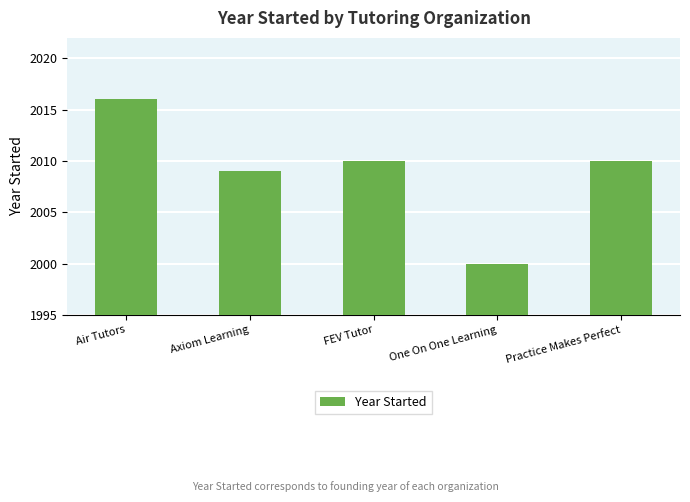

Reading right to left, transcribe all the data shown in this chart.

Practice Makes Perfect=2010	One On One Learning=2000	FEV Tutor=2010	Axiom Learning=2009	Air Tutors=2016